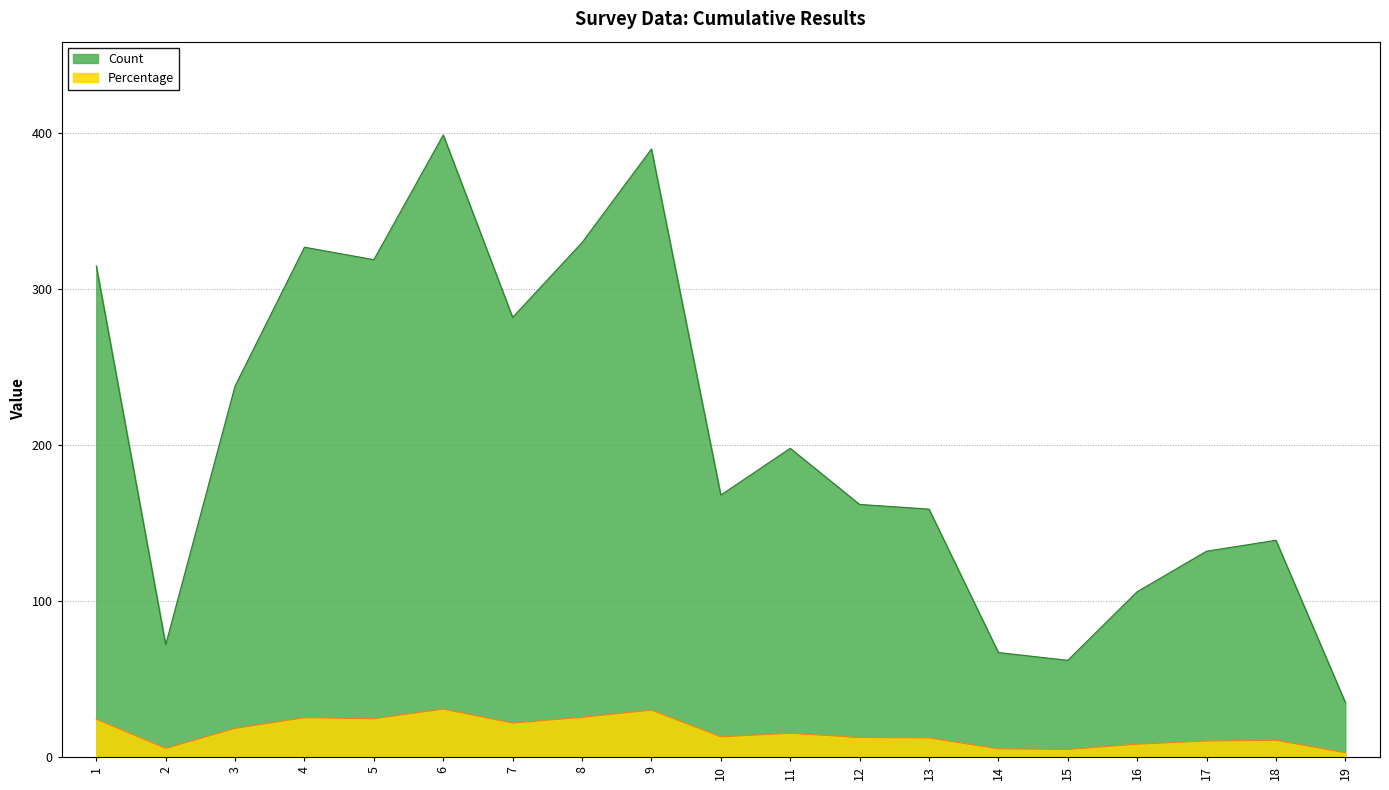

How many lines are shown in the chart?

2